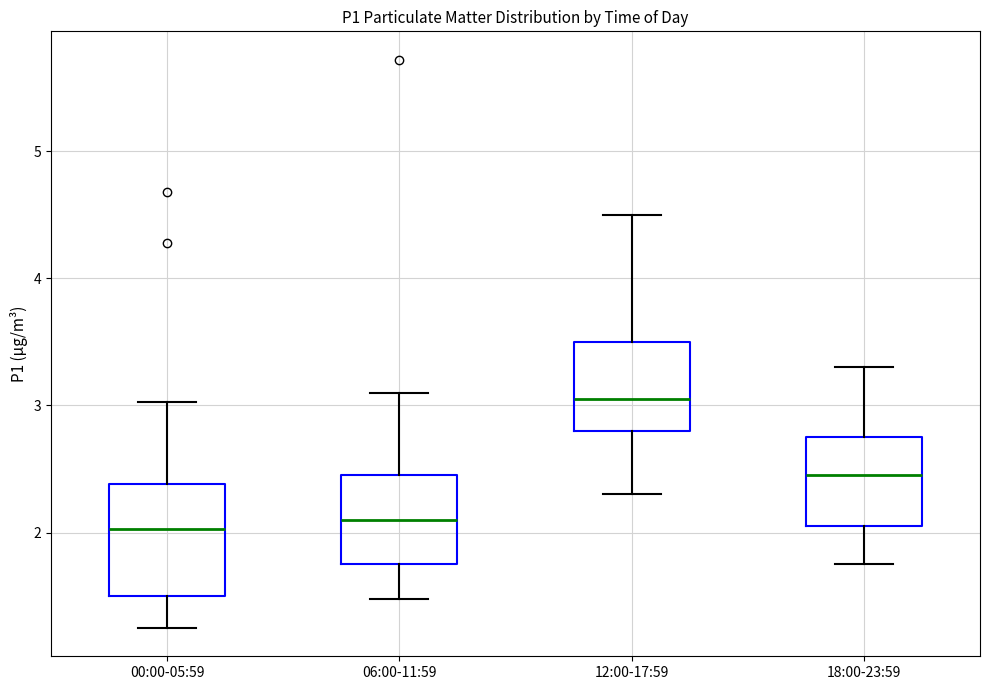

Reading left to right, transcribe this box plot: for each box, give where its median line is, the range the box spans, and where its two whiskers end, as read against the y-axis. The values are not printed on the chart, so give them approximately, as read against the axis.

00:00-05:59: median 2.0, box 1.5 to 2.4, whiskers 1.3 to 3.0
06:00-11:59: median 2.1, box 1.8 to 2.5, whiskers 1.5 to 3.1
12:00-17:59: median 3.1, box 2.8 to 3.5, whiskers 2.3 to 4.5
18:00-23:59: median 2.5, box 2.1 to 2.8, whiskers 1.8 to 3.3